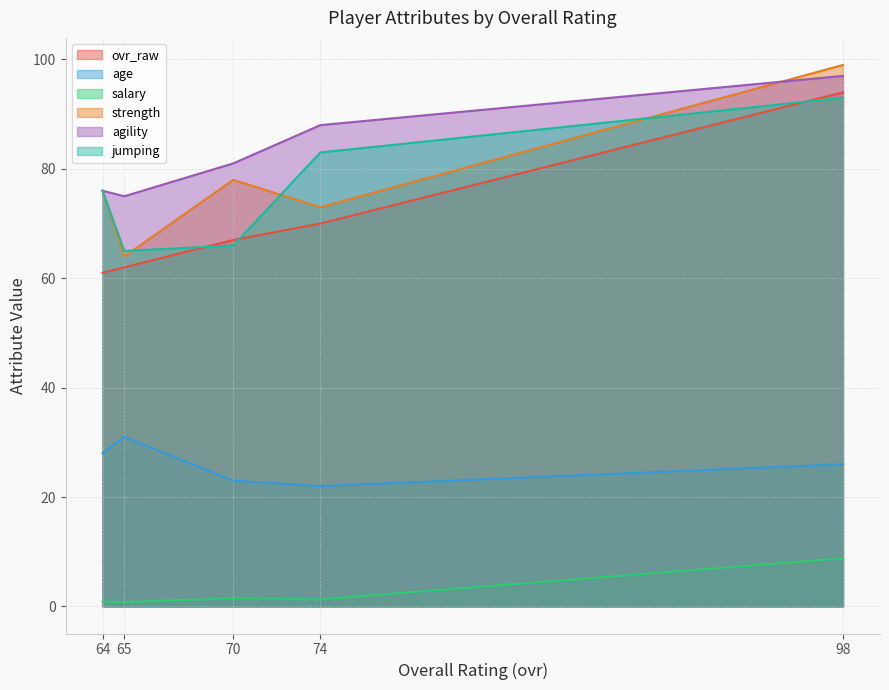

Which series has the largest total across all categories?

agility